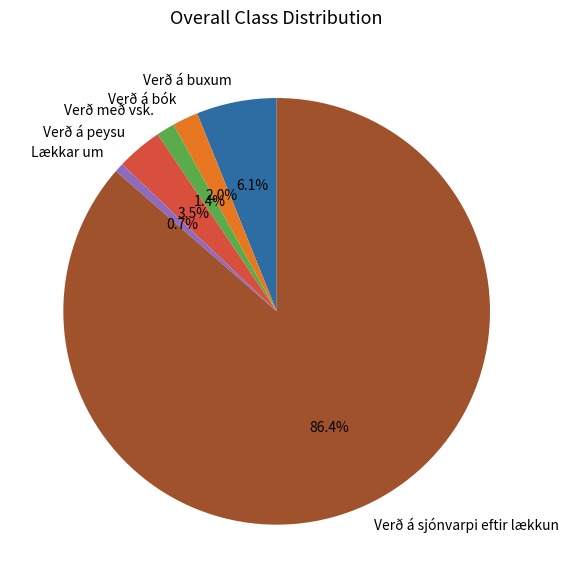

What is the largest slice in the pie chart?

Verð á sjónvarpi eftir lækkun